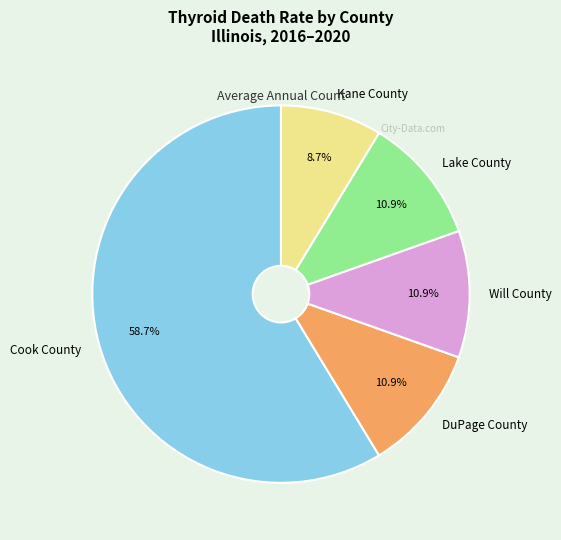

To the nearest percent, what is the difference between the largest and smallest slice percentages?

50%